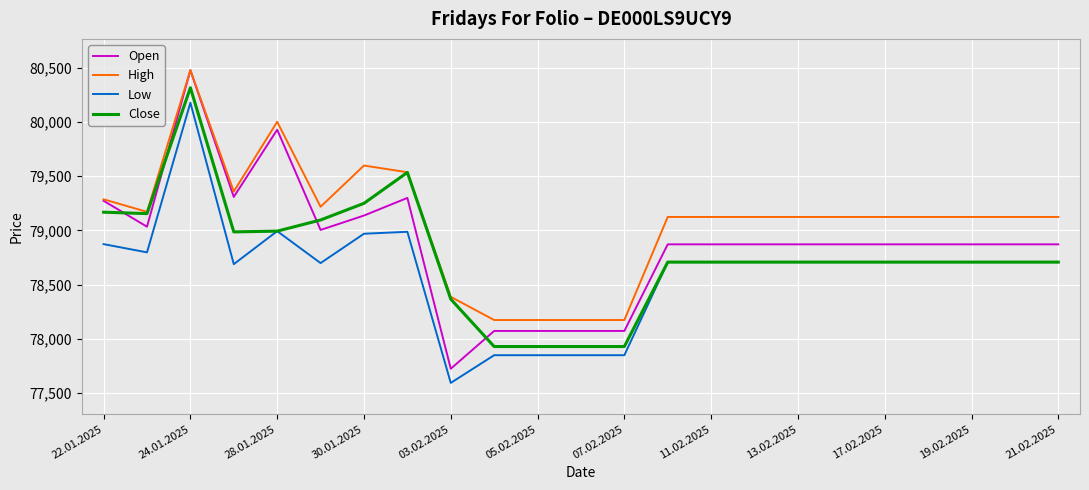

Which series has the largest total across all categories?

High